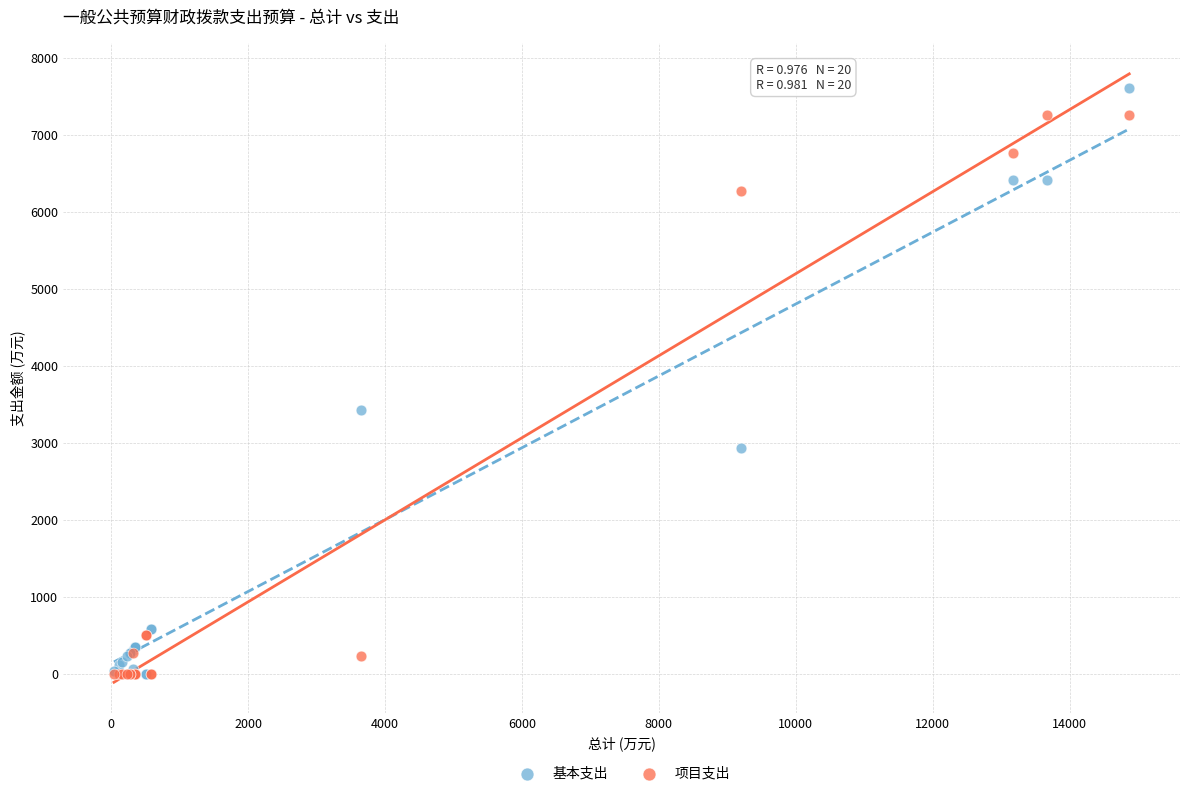

In the 项目支出 series, what Y value is closest to 3630?

6269.2